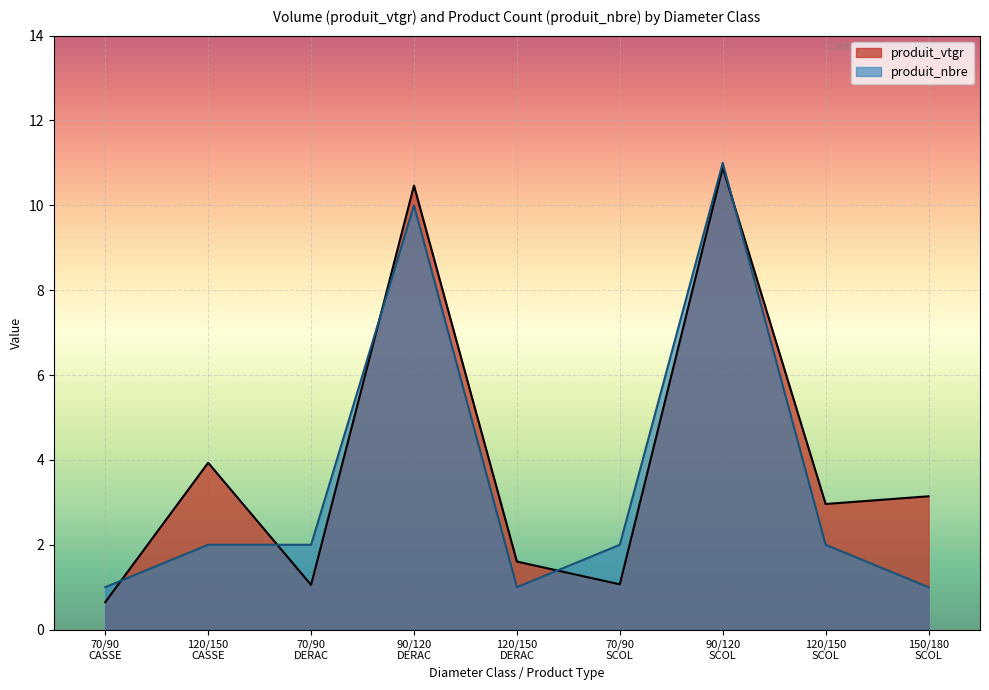

Rank the series by their maximum value, from lowest to highest.

produit_vtgr, produit_nbre